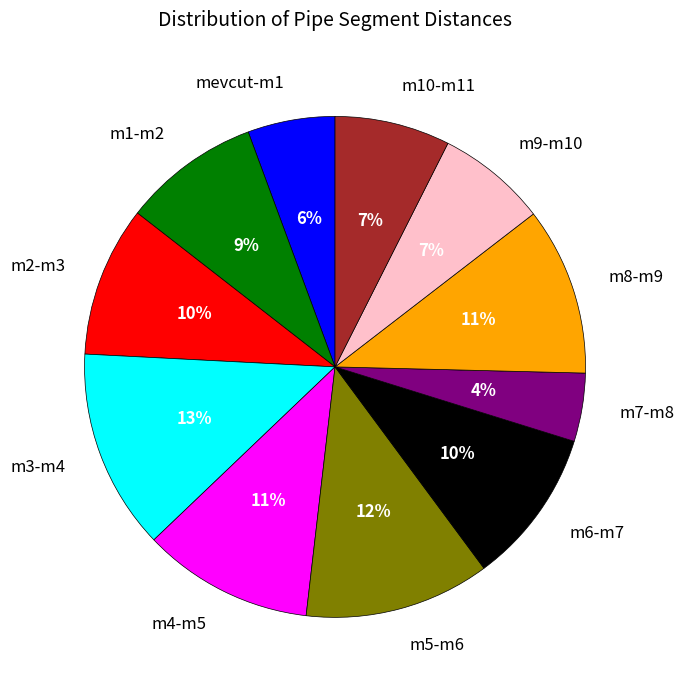

How many segments does this pie chart have?

11